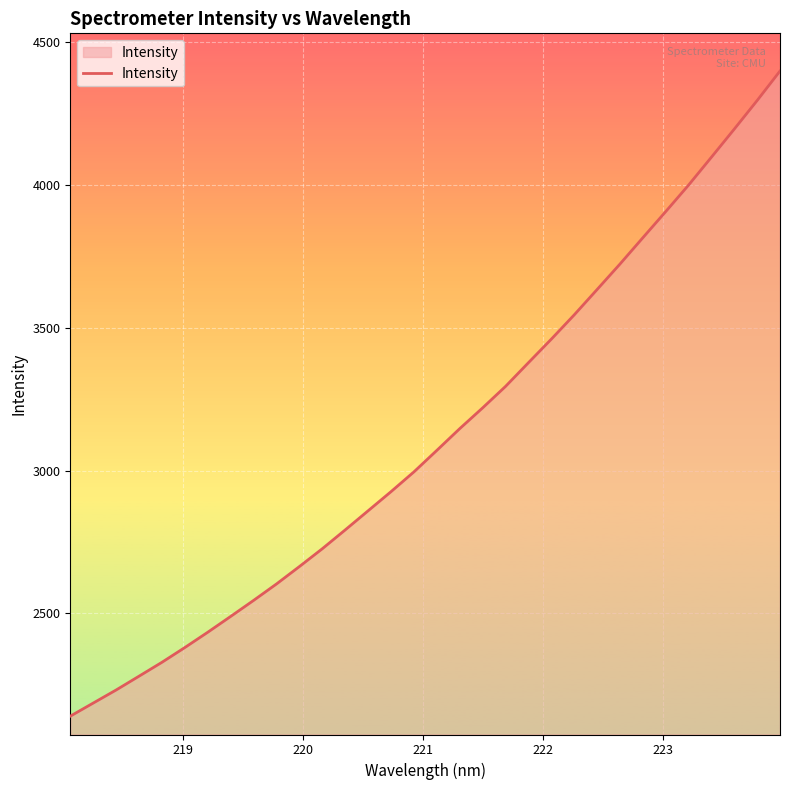

Reading left to right, list all the values displayed in this chart.

2140.6	2186.4	2232.2	2280.5	2329.2	2380.9	2434.5	2489.8	2545.9	2603.4	2664.4	2726.8	2792.7	2859.6	2926.6	2995.8	3071.0	3147.1	3219.7	3294.9	3377.8	3460.2	3545.2	3633.9	3723.1	3815.2	3906.8	3999.6	4097.3	4195.7	4295.8	4399.1